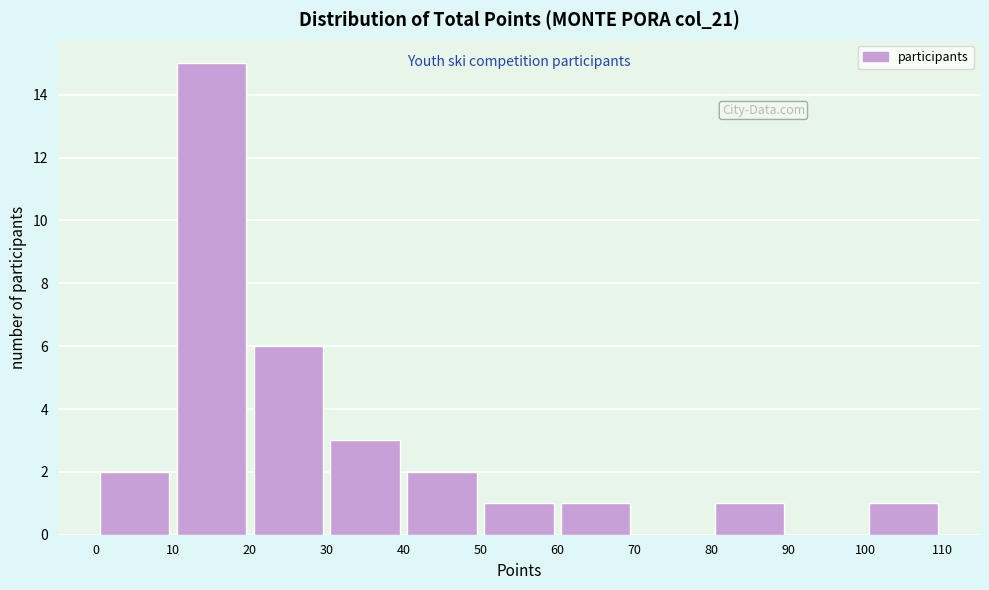

How tall is the bar that spans 0 to 10 on the x-axis? The values are not printed on the chart, so give them approximately, as read against the axis.

2